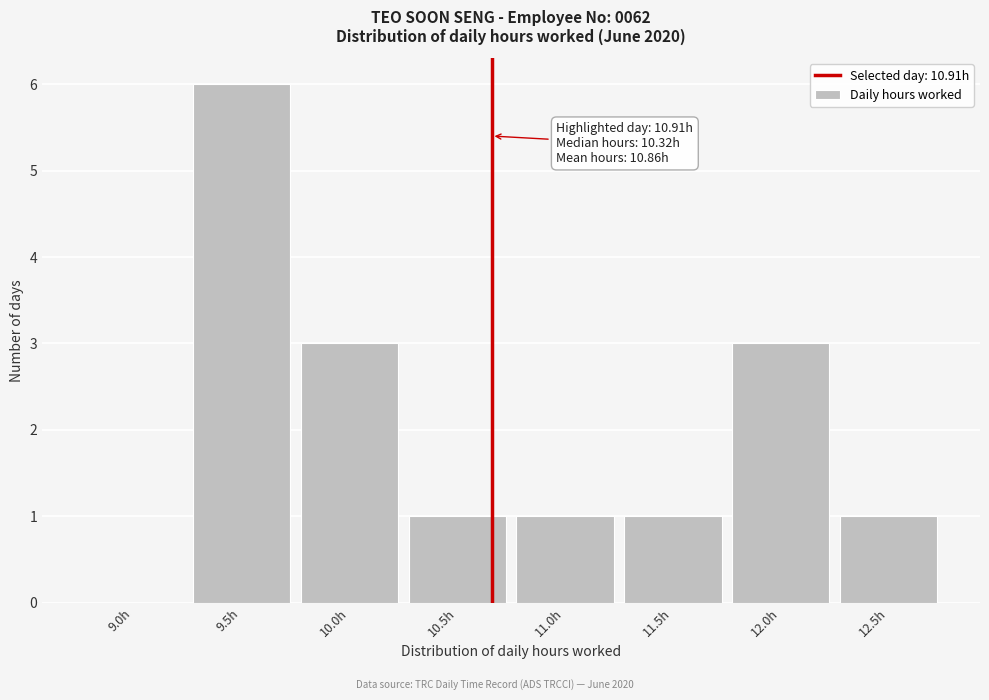

Reading right to left, transcribe all the data shown in this chart.

12.5h=1	12.0h=3	11.5h=1	11.0h=1	10.5h=1	10.0h=3	9.5h=6	9.0h=0